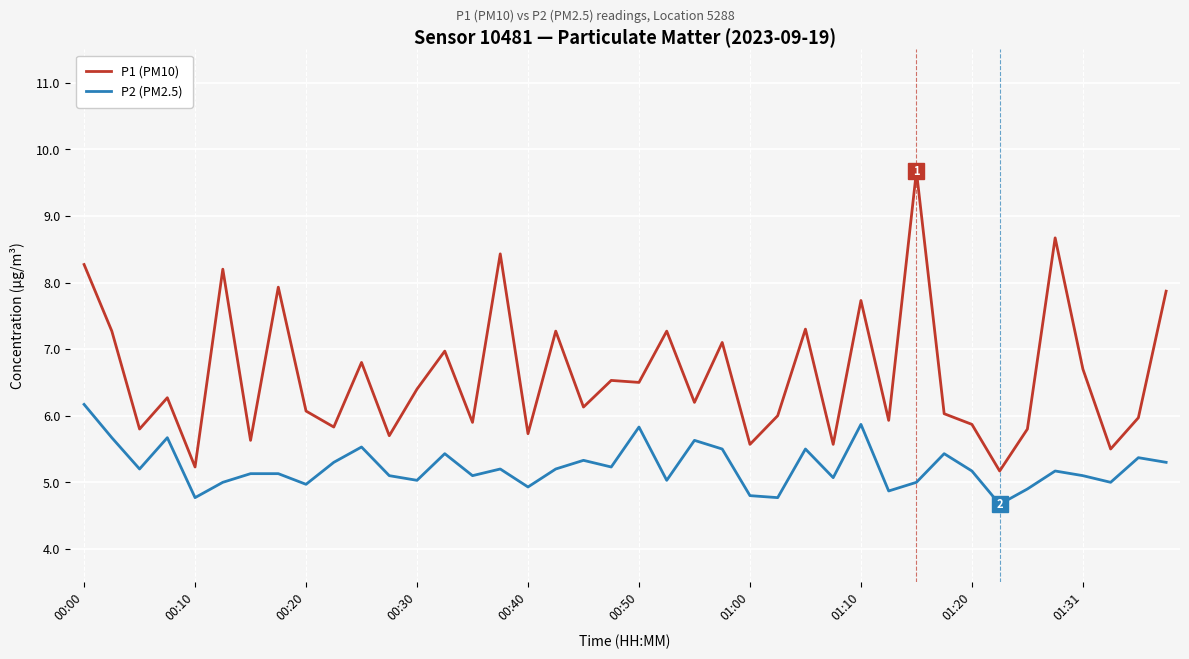

Which series has the largest total across all categories?

P1 (PM10)